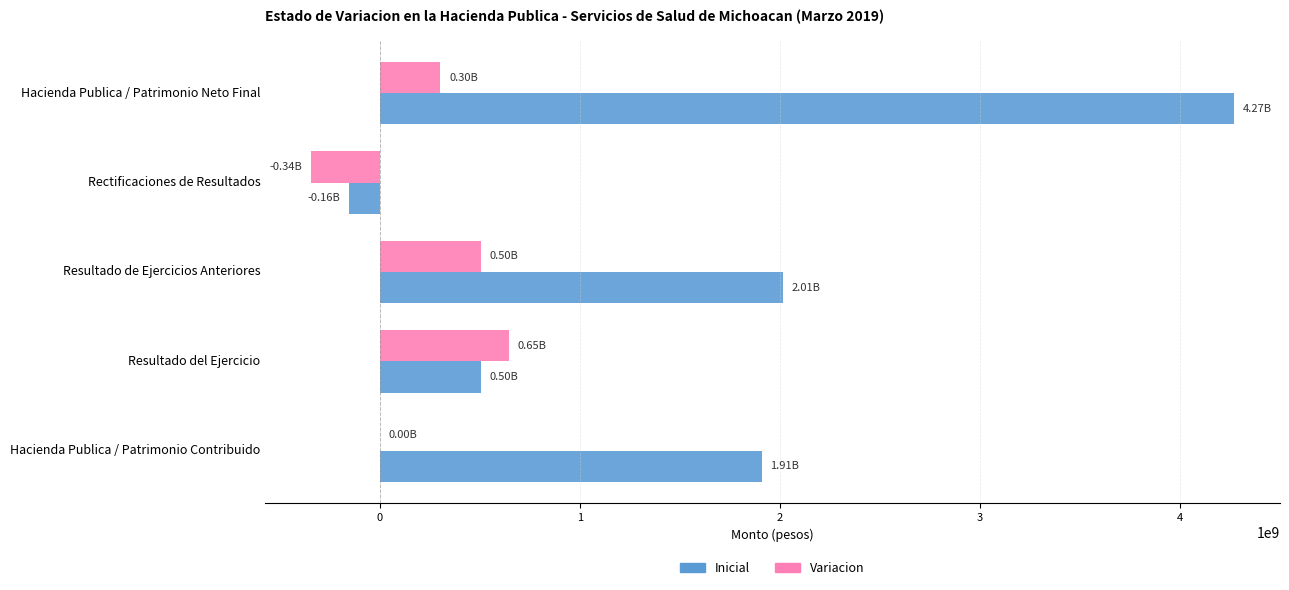

What is the highest value of the Variacion series?

646004057.7